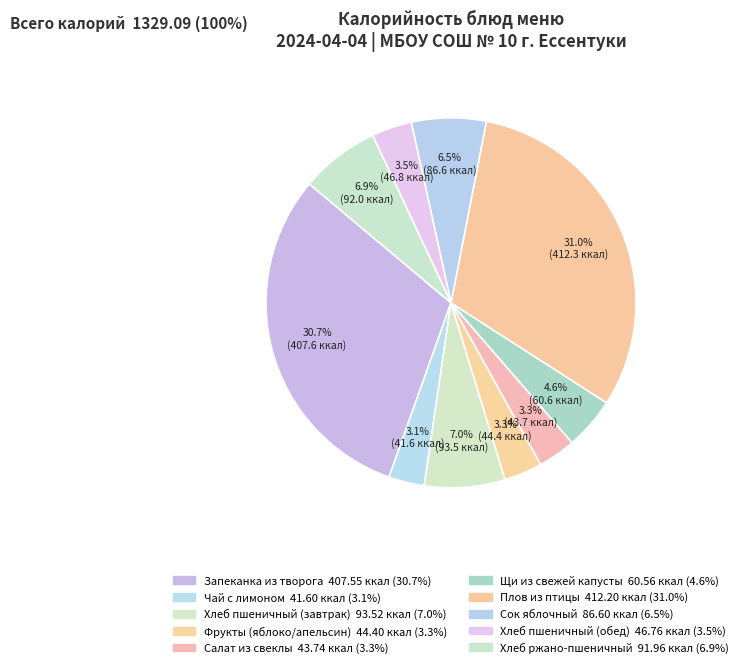

Which category has the biggest portion of the pie?

Плов из птицы